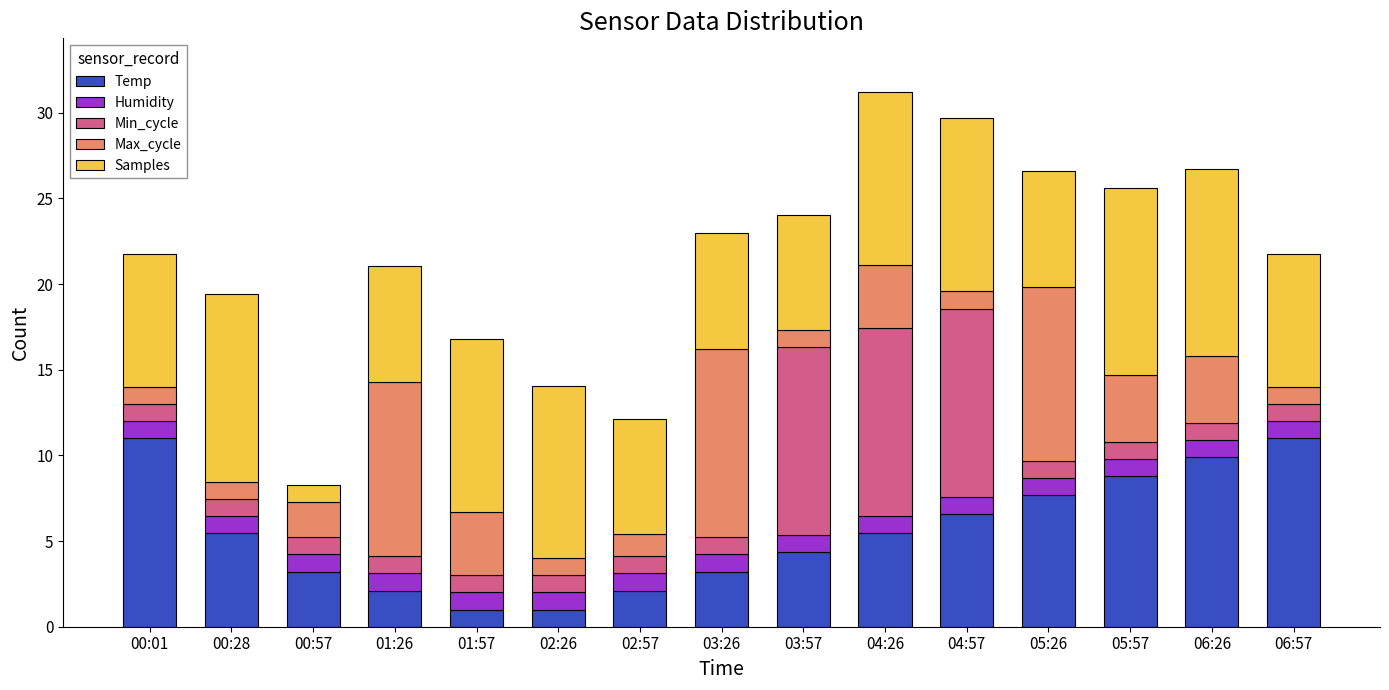

What is the lowest value of the Temp series?

1.0